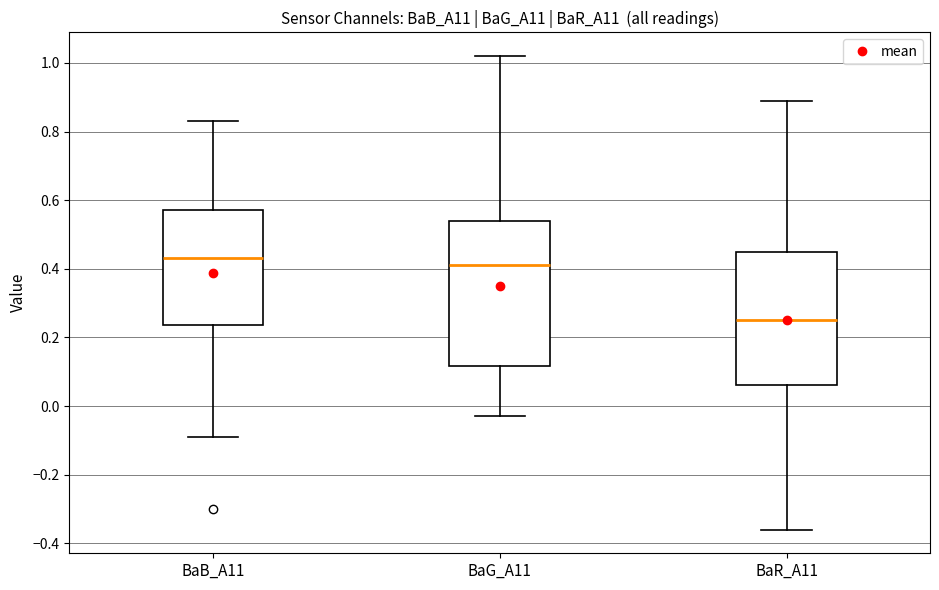

Comparing the boxes themselves (not the whiskers), which one is the tallest?

BaG_A11